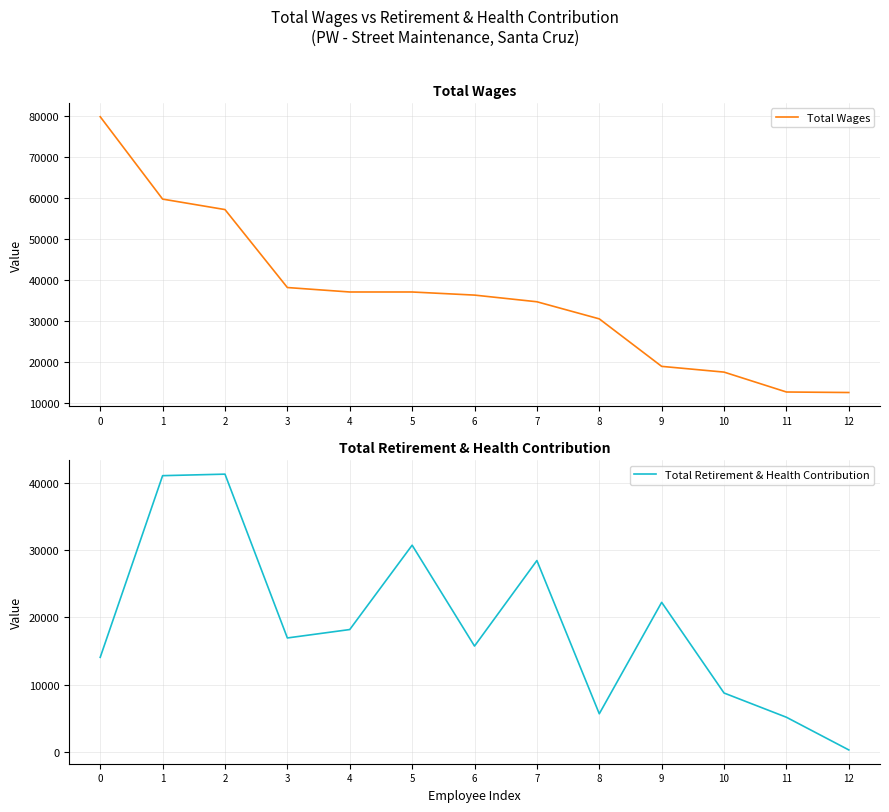

Which label corresponds to the smallest value in the chart?

12